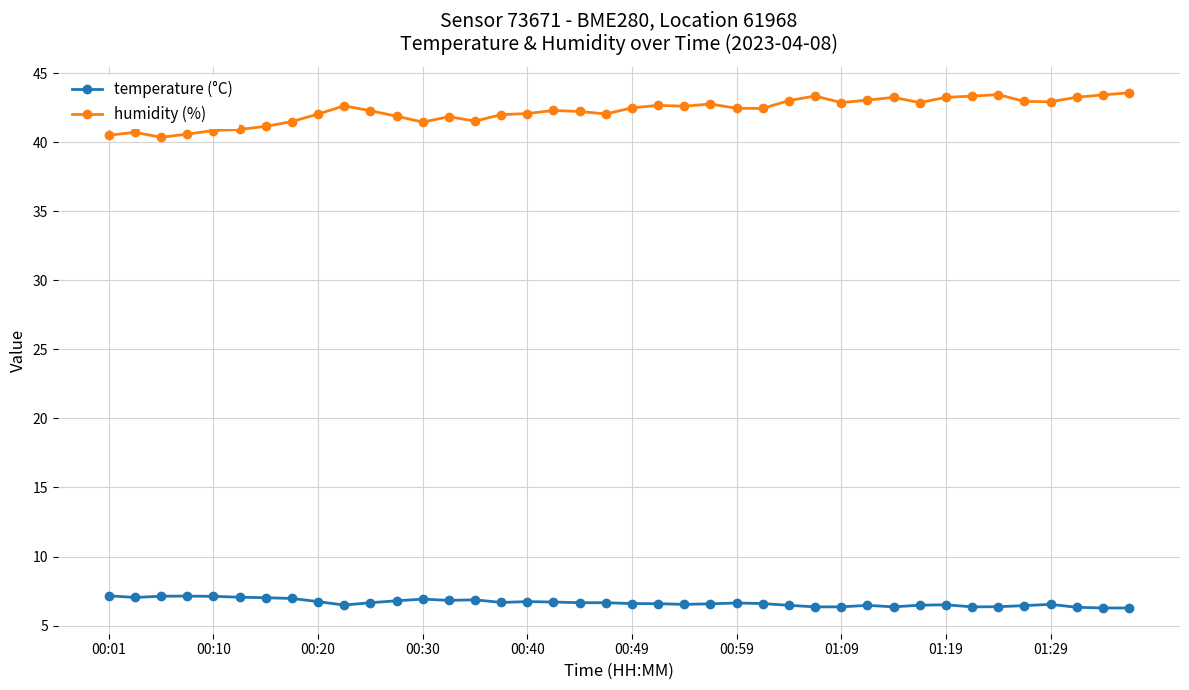

What is the value of the humidity (%) point at the 18th from the left?

42.3